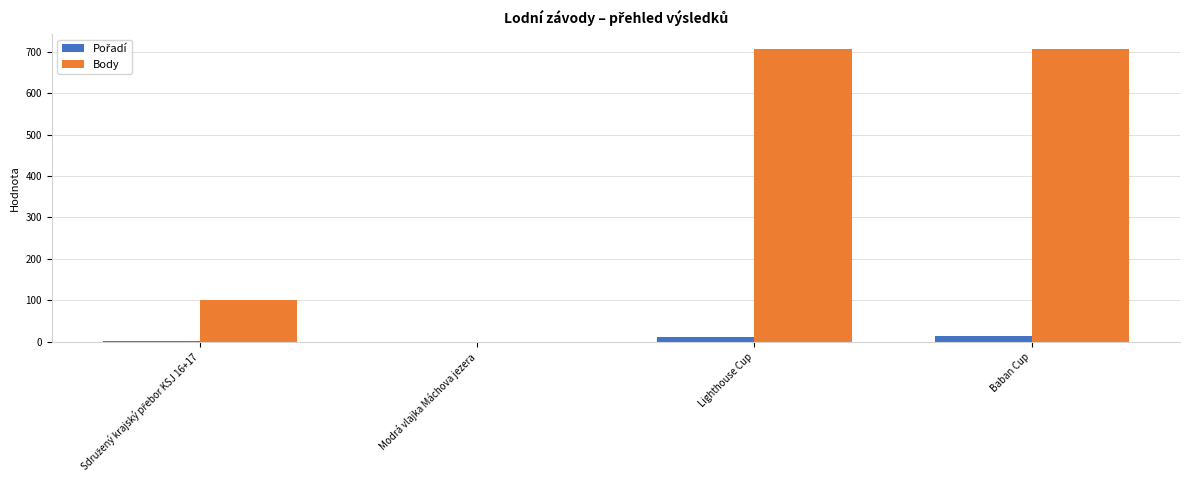

How many distinct data groups are displayed?

2